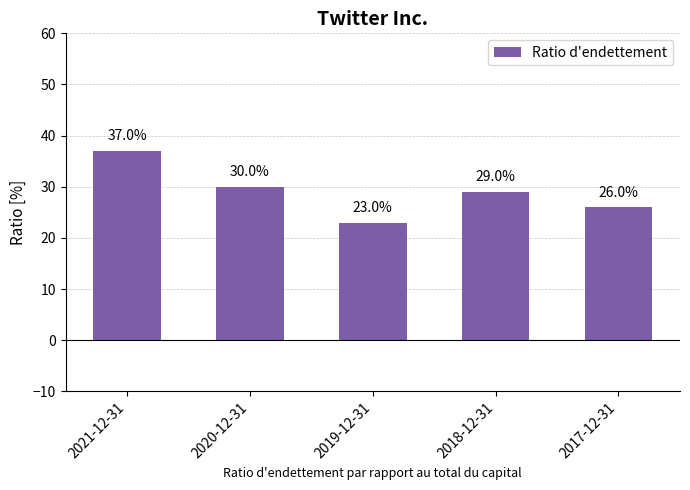

What is the label of the 1st bar from the right?

2017-12-31